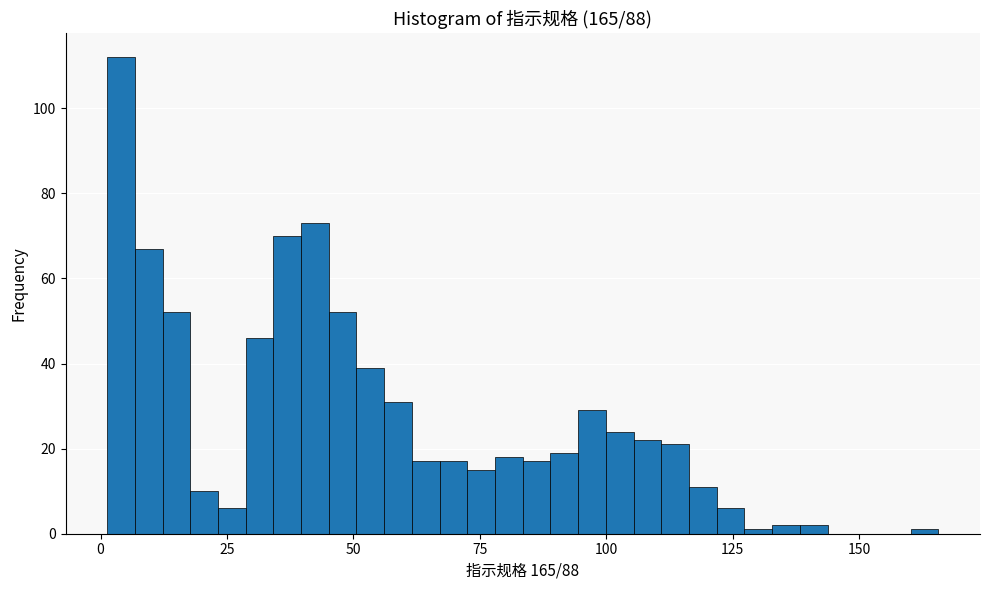

Around what value on the x-axis is the tallest bar? Give the approximate position of its centre, as read against the axis.

5